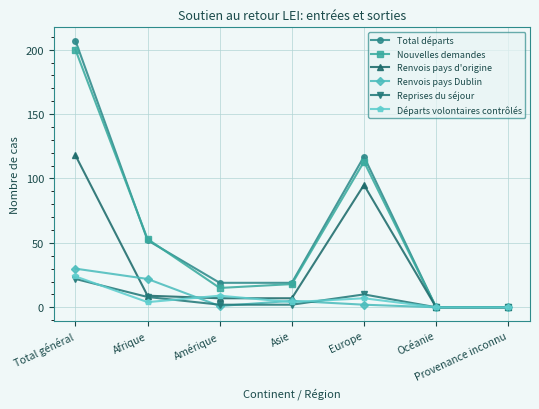

Which series changed the most between Amérique and Océanie?

Total départs